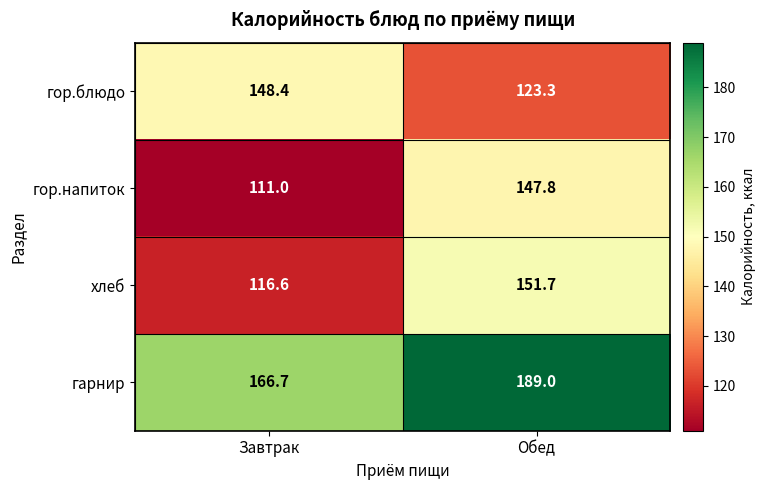

Reading left to right, extract all data points from this chart.

гор.блюдо: 148.4	123.3
гор.напиток: 111.0	147.8
хлеб: 116.6	151.7
гарнир: 166.7	189.0